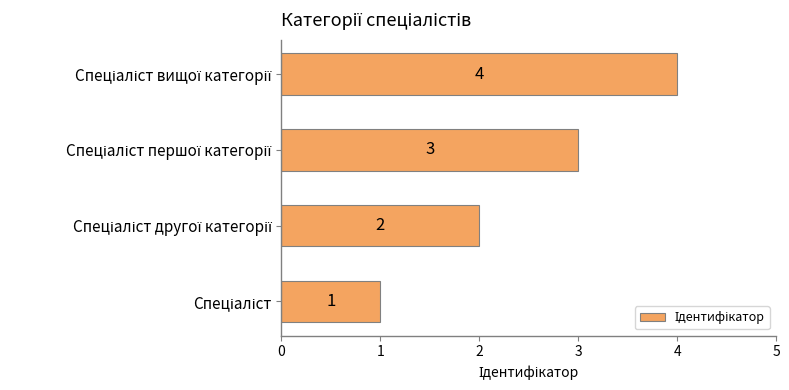

Count the values in the range 2 to 4.

3